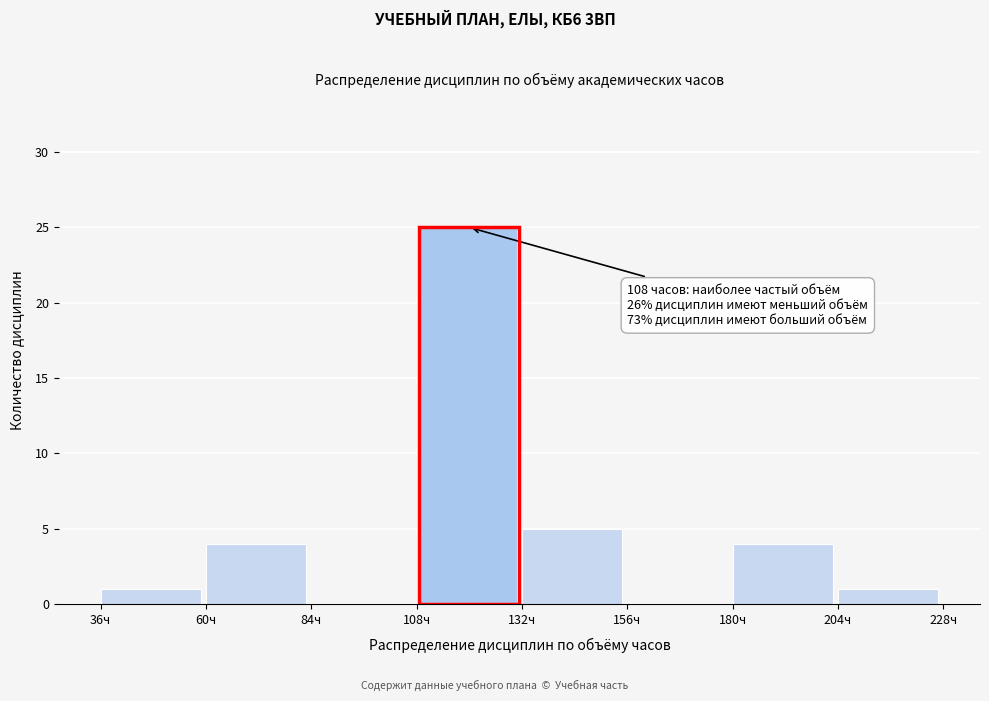

Over which range of the x-axis is the bar tallest?

108 to 132